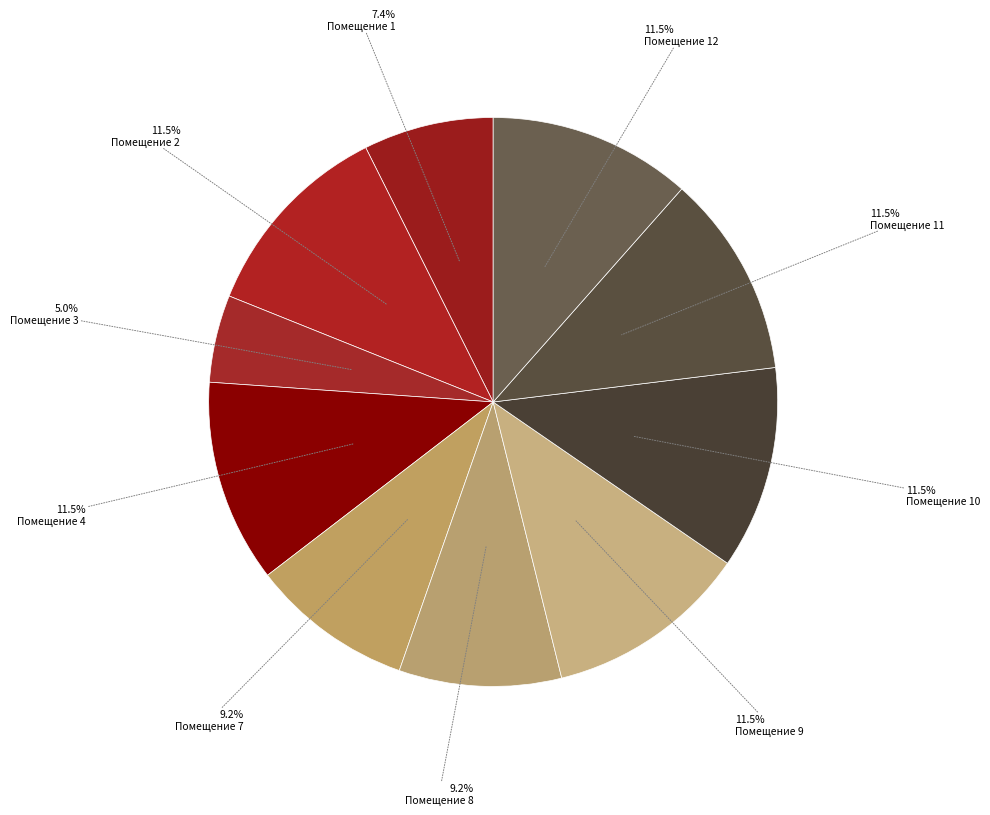

How many segments does this pie chart have?

10